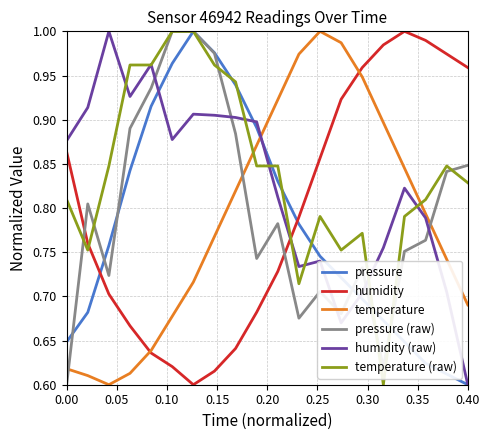

Which series ends up on top after the final intersection of temperature and temperature (raw)?

temperature (raw)